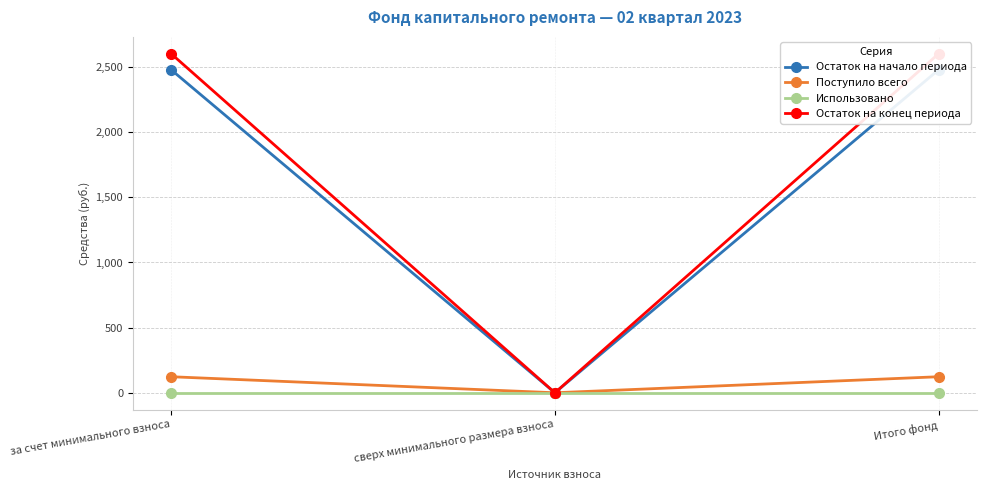

True or false: Остаток на начало периода has a value of -1377.2 at сверх минимального размера взноса.

False